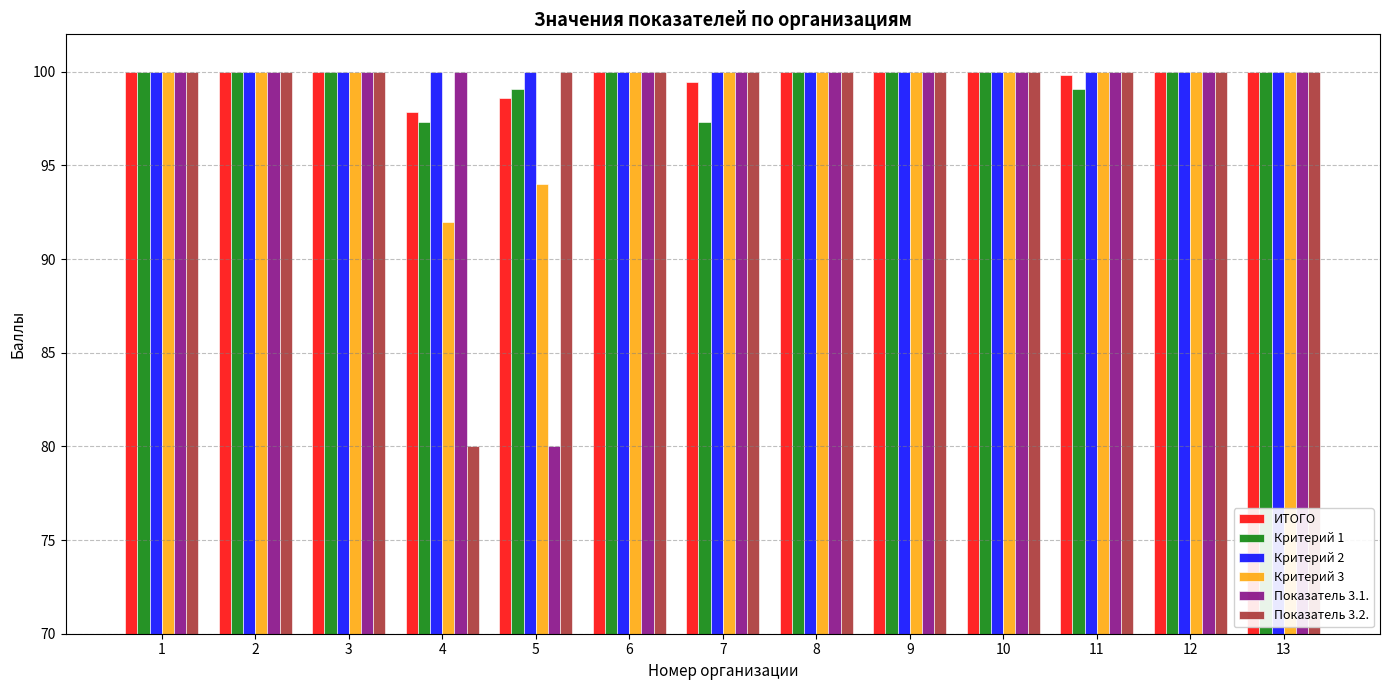

What is the average value of the Критерий 3 series?

98.9